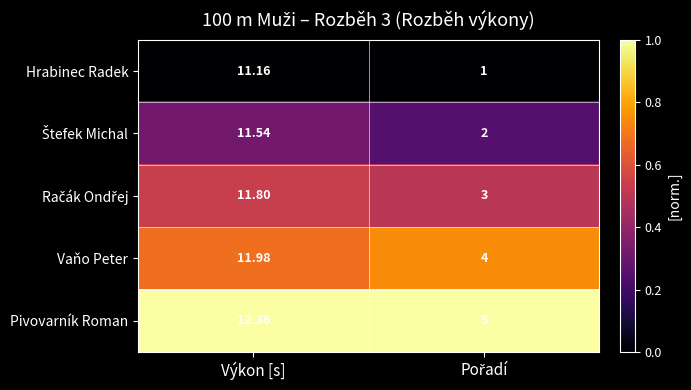

Is the value of Hrabinec Radek at Výkon [s] greater than the value of Vaňo Peter at Výkon [s]?

No